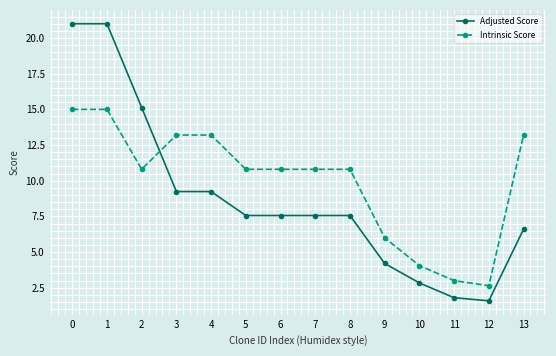

Count the number of categories in the chart.

14